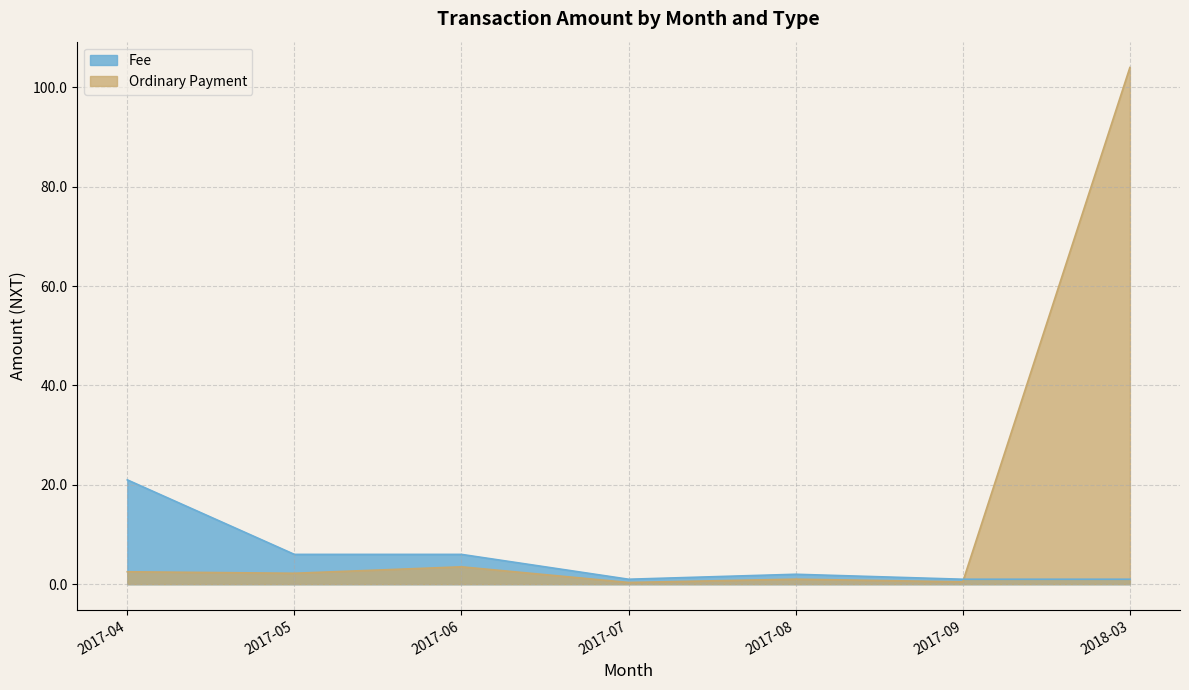

Between 2017-06 and 2018-03, which series saw the biggest shift?

Ordinary Payment